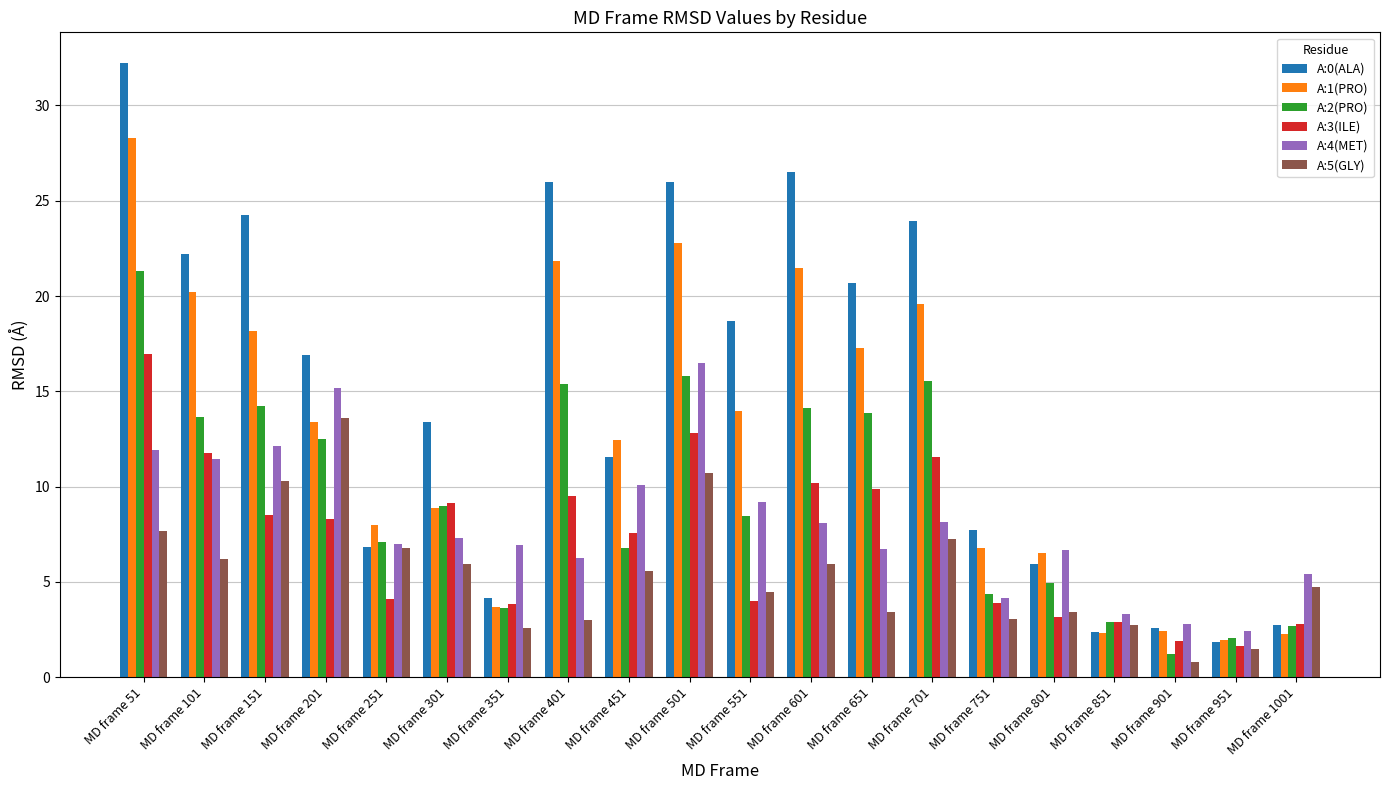

What is the approximate value of A:0(ALA) at MD frame 951?

1.9